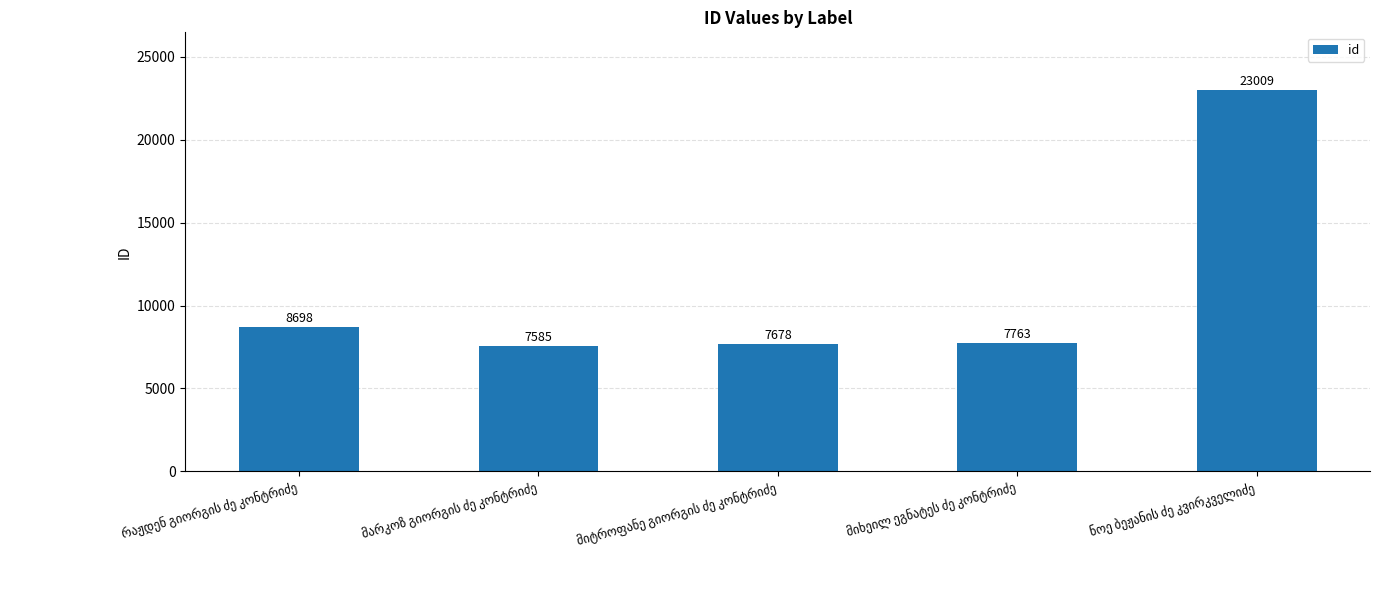

What is the greatest value displayed?

23009